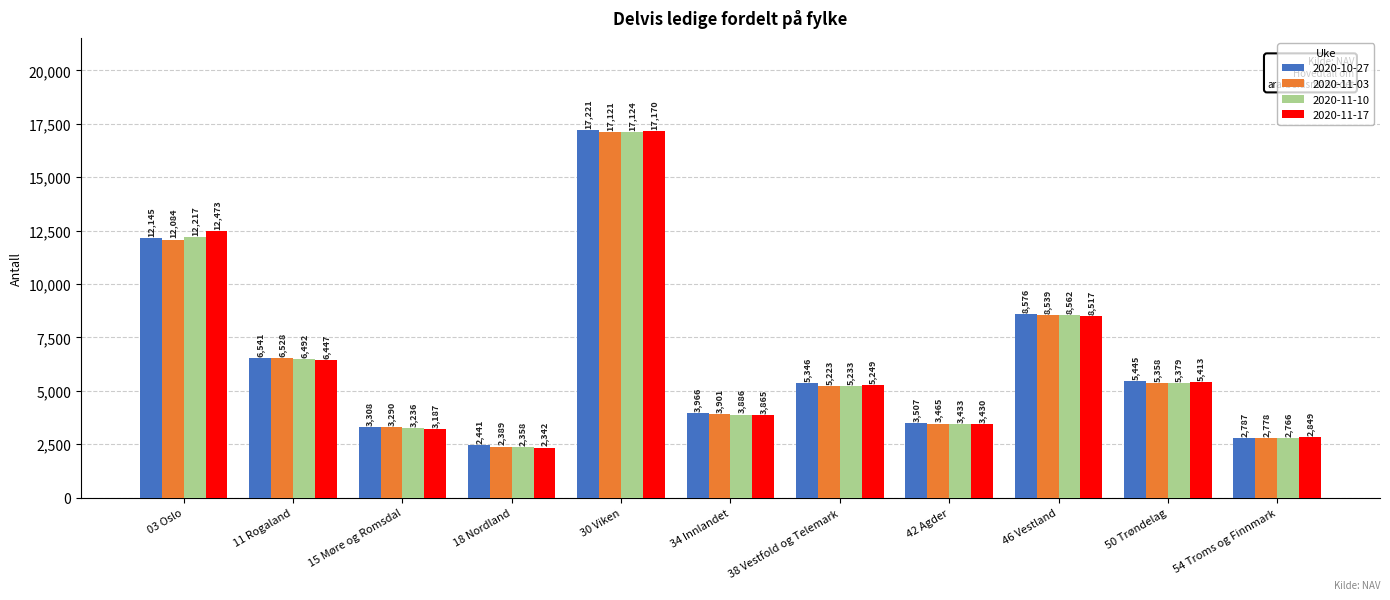

At 18 Nordland, list the series in order from smallest to largest.

2020-11-17, 2020-11-10, 2020-11-03, 2020-10-27